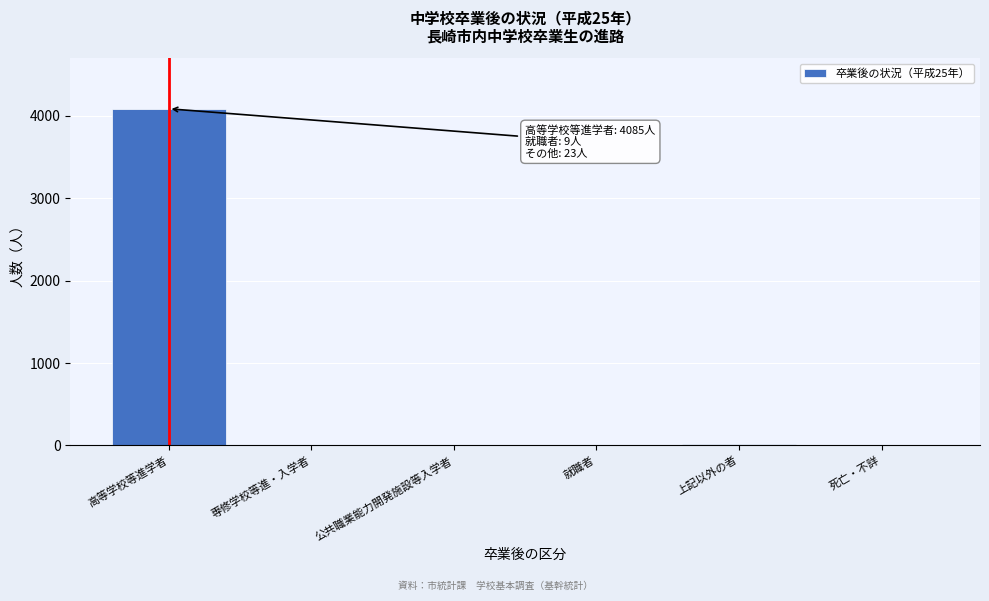

Where is the data nearest to the value 2043?

上記以外の者